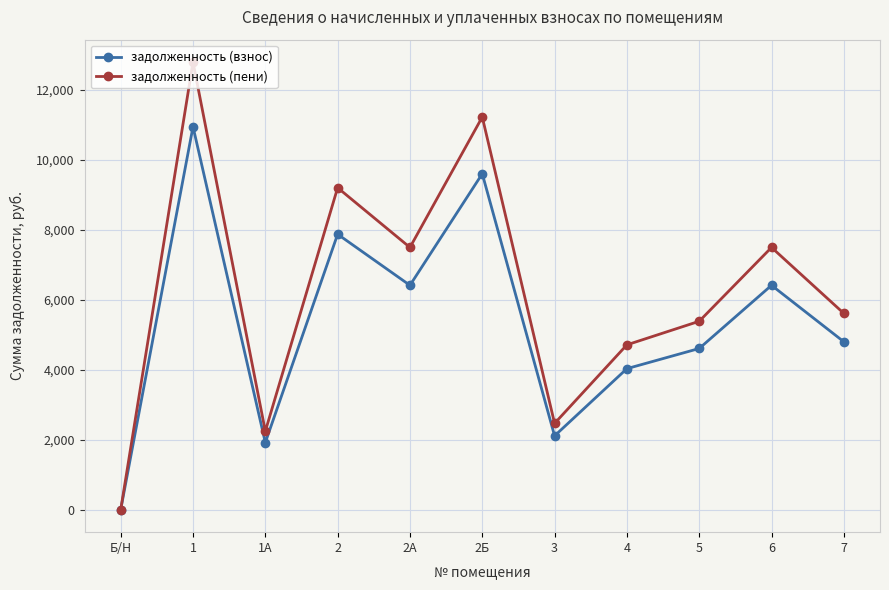

Is the value of задолженность (взнос) at 3 greater than the value of задолженность (пени) at 4?

No